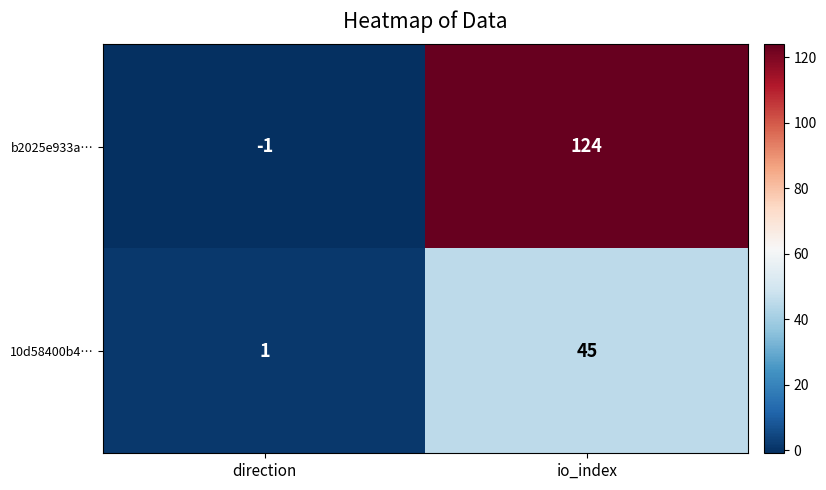

Reading right to left, extract all data points from this chart.

b2025e933a…: io_index=124	direction=-1
10d58400b4…: io_index=45	direction=1